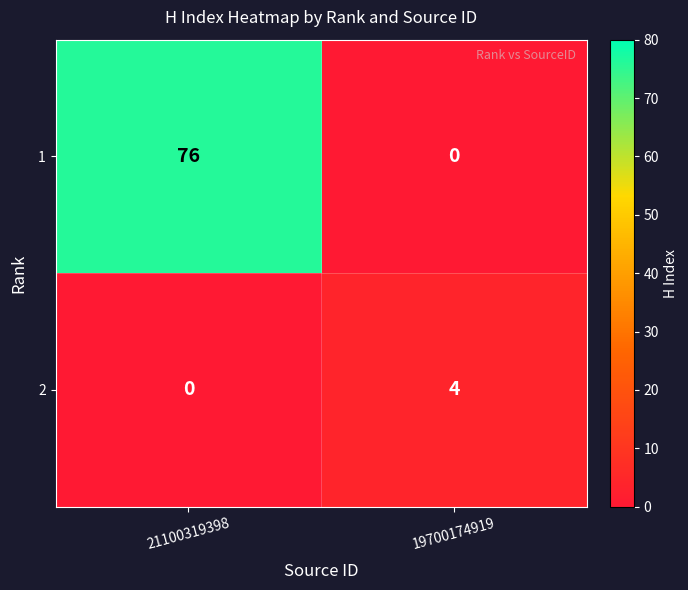

Is it true that 1 equals -53 at 19700174919?

False